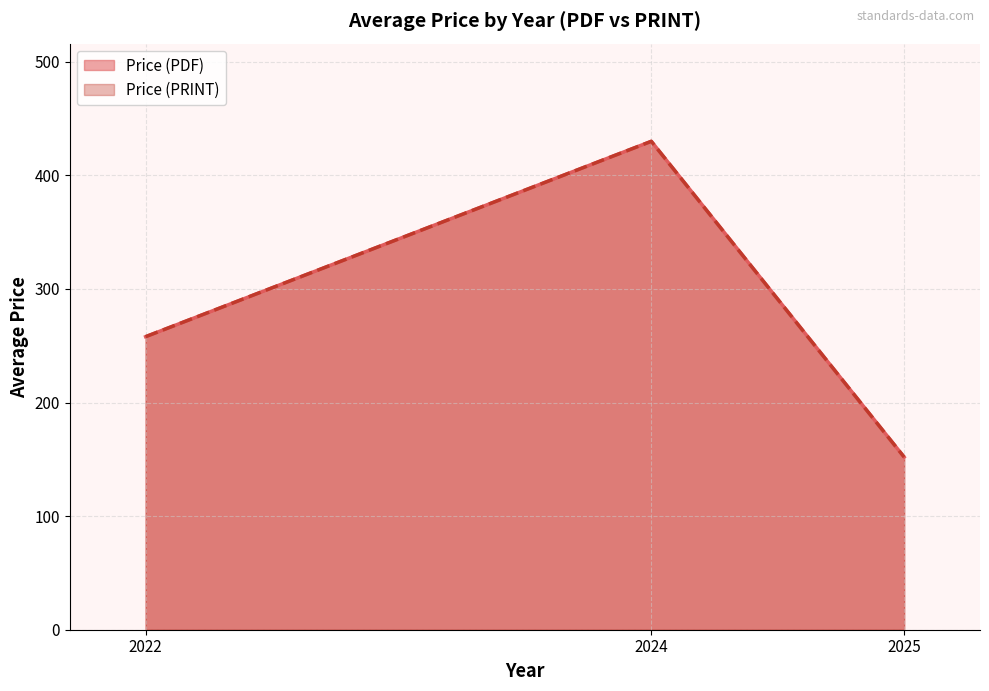

Does the chart display data point markers on the line(s)?

No